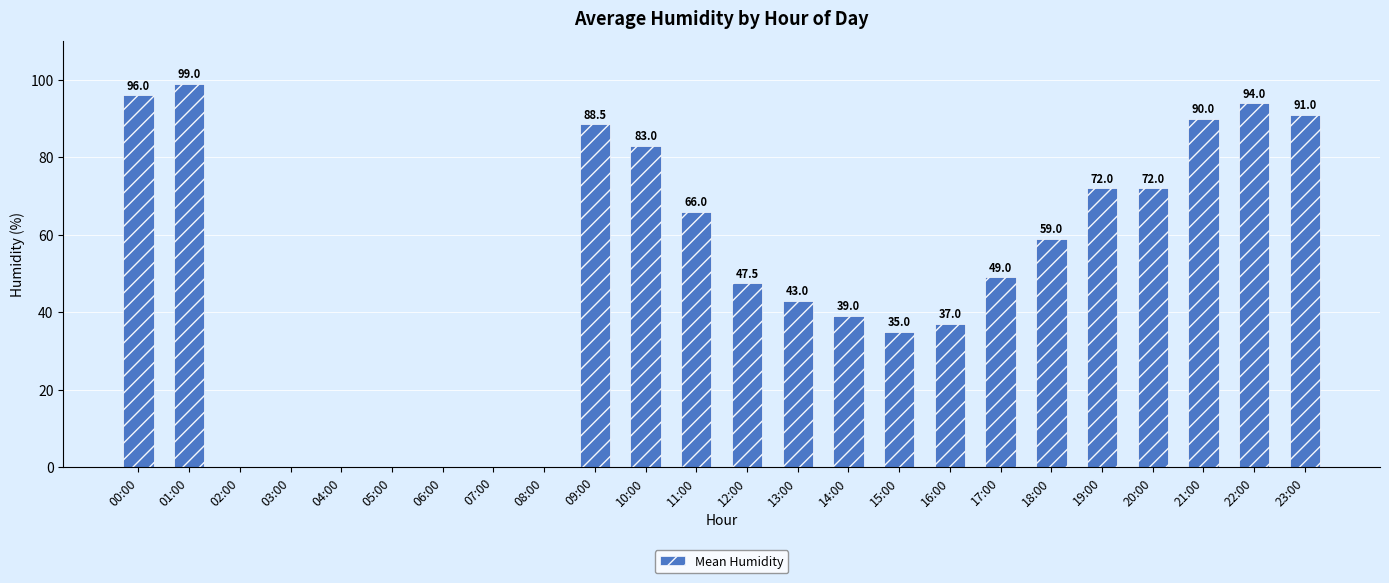

What is the sum of all values?

1161.0